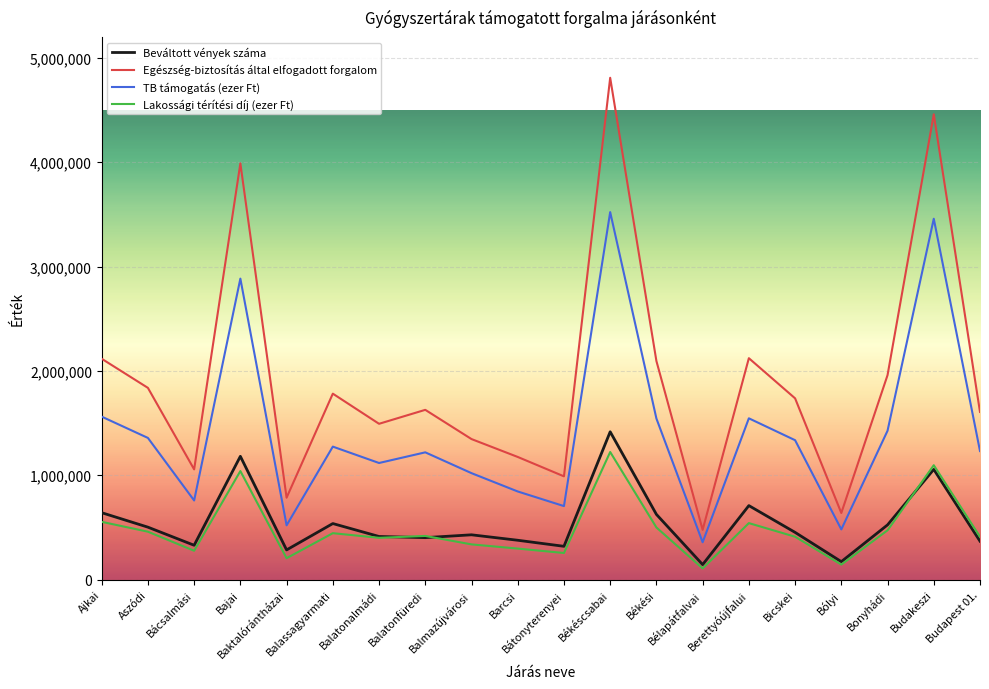

Which series has the largest total across all categories?

Egészség-biztosítás által elfogadott forgalom